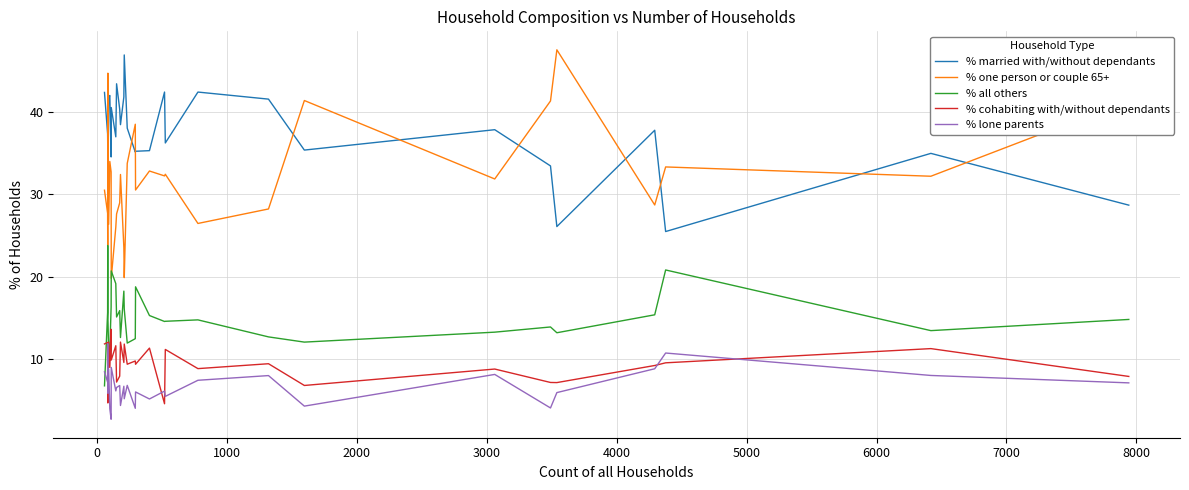

Which series has the widest spread of values?

% one person or couple 65+